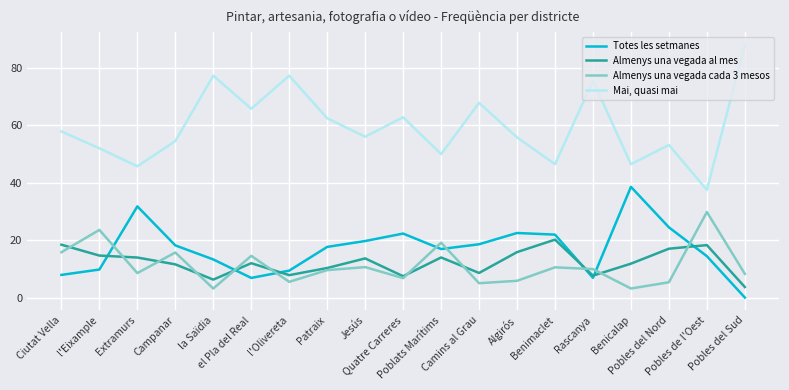

Where does the Almenys una vegada cada 3 mesos series first go above 9?

Ciutat Vella